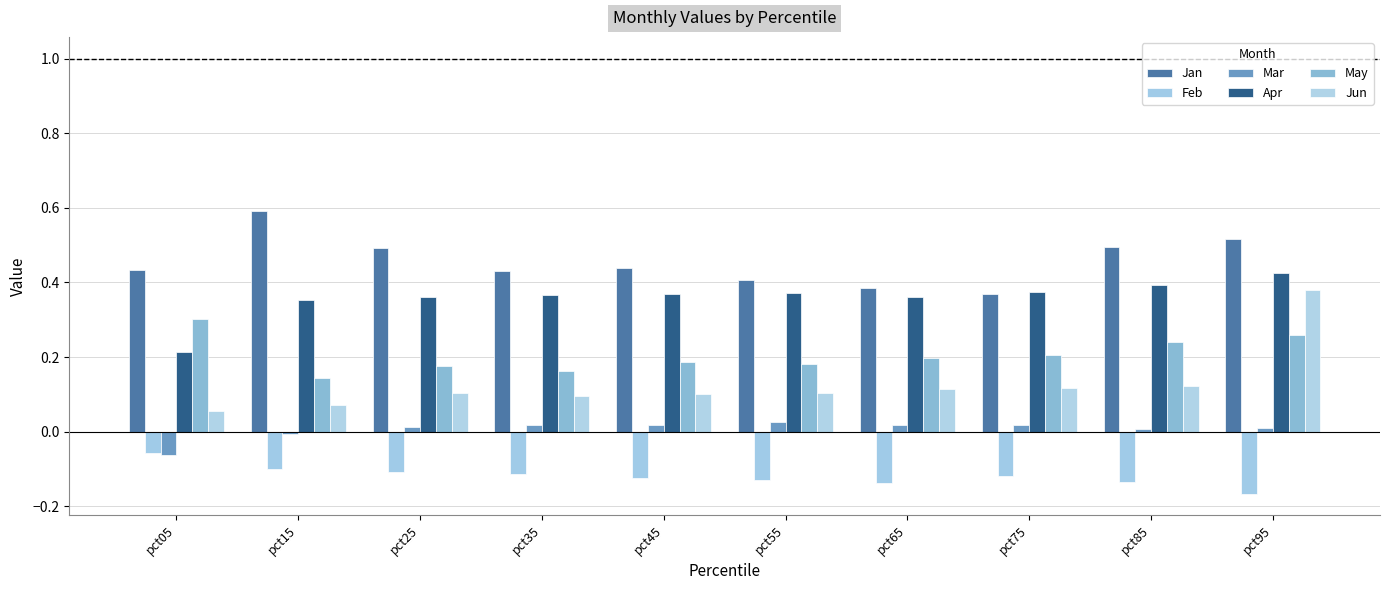

Are the bars grouped side by side (vs. stacked)?

Yes